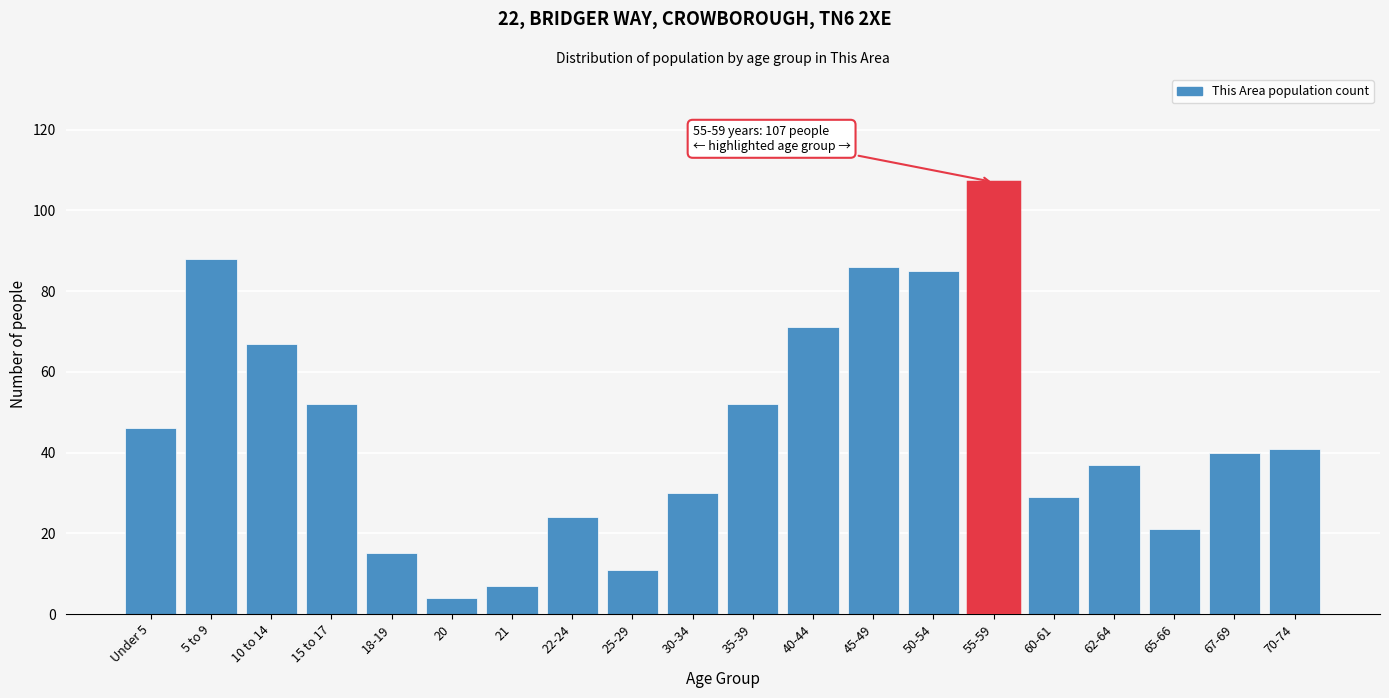

Reading right to left, what are all the values shown in this chart?

70-74=41	67-69=40	65-66=21	62-64=37	60-61=29	55-59=107	50-54=85	45-49=86	40-44=71	35-39=52	30-34=30	25-29=11	22-24=24	21=7	20=4	18-19=15	15 to 17=52	10 to 14=67	5 to 9=88	Under 5=46